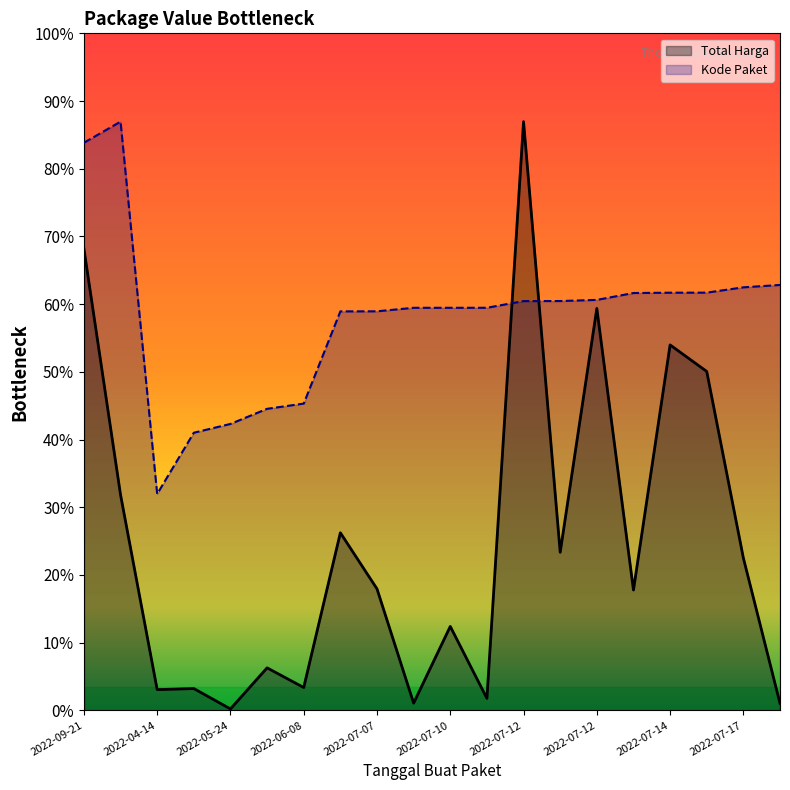

At which category does Total Harga reach its first local peak?

2022-05-20